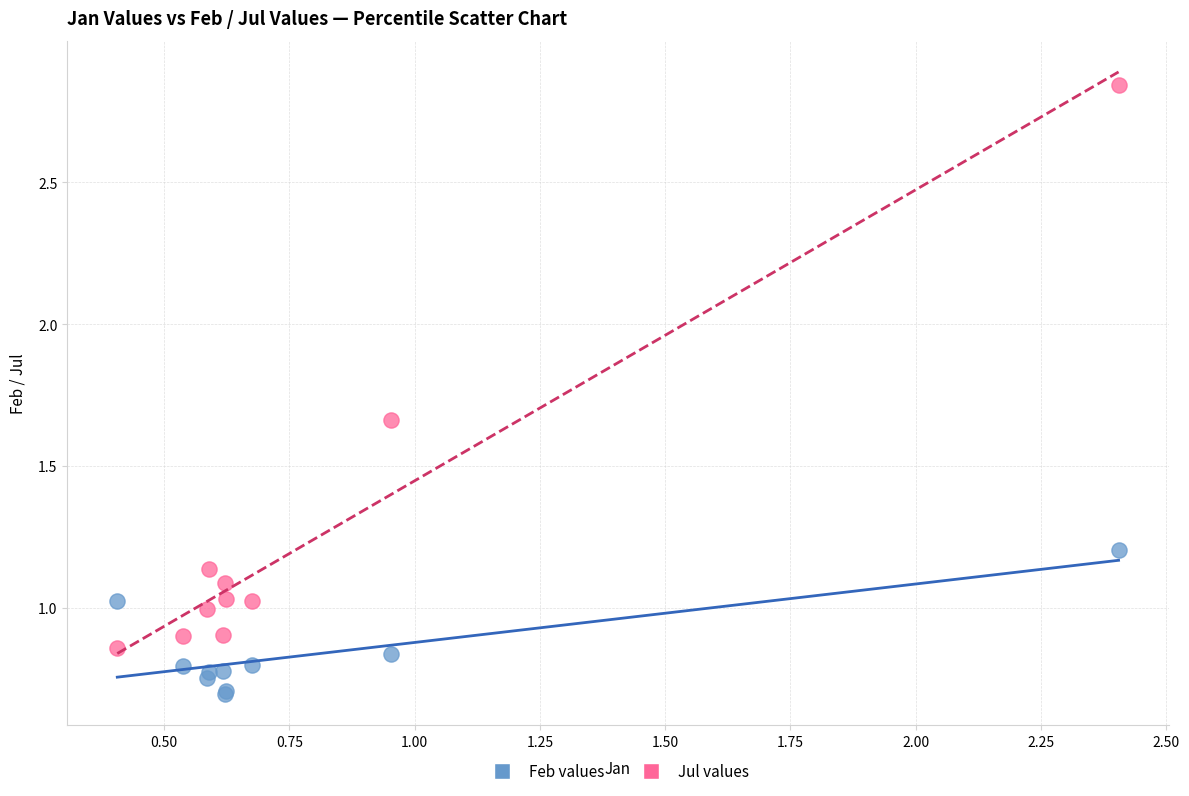

What are all the series names shown in the legend?

Feb values, Jul values